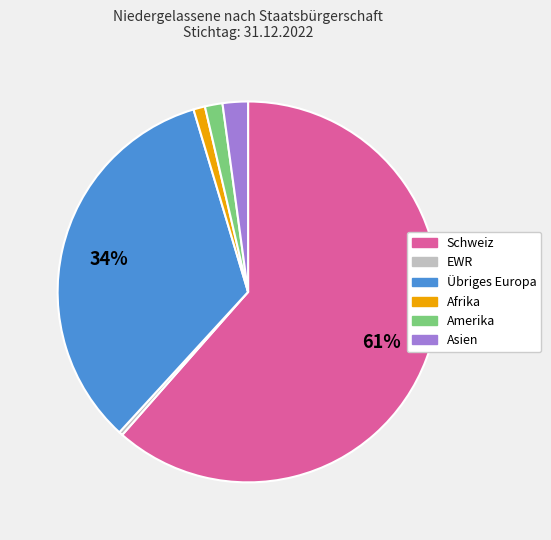

What is the majority slice?

Schweiz